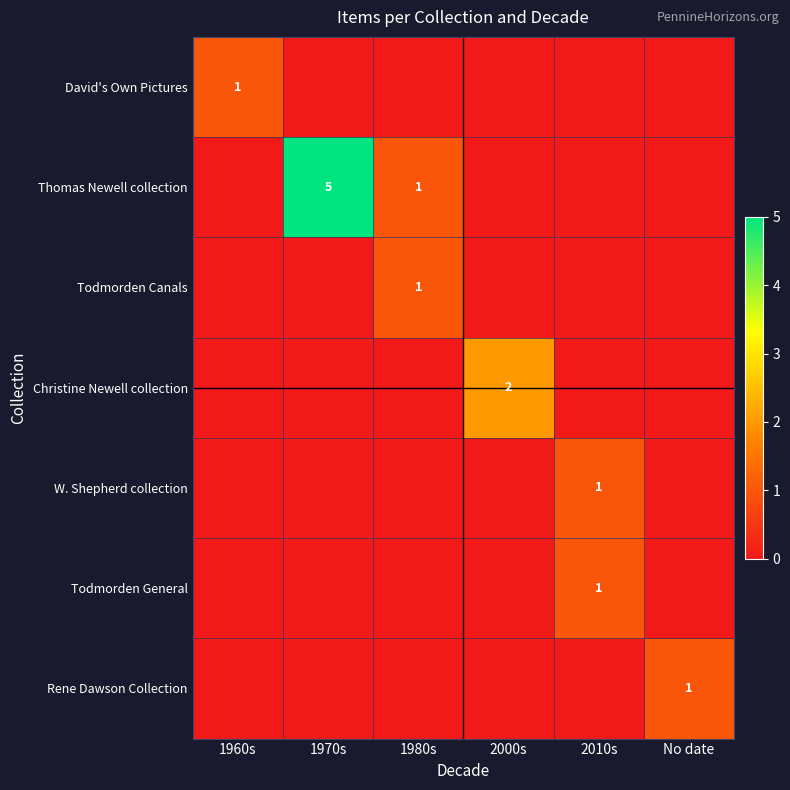

The Todmorden General series shows 1 at 2010s. True or false?

True